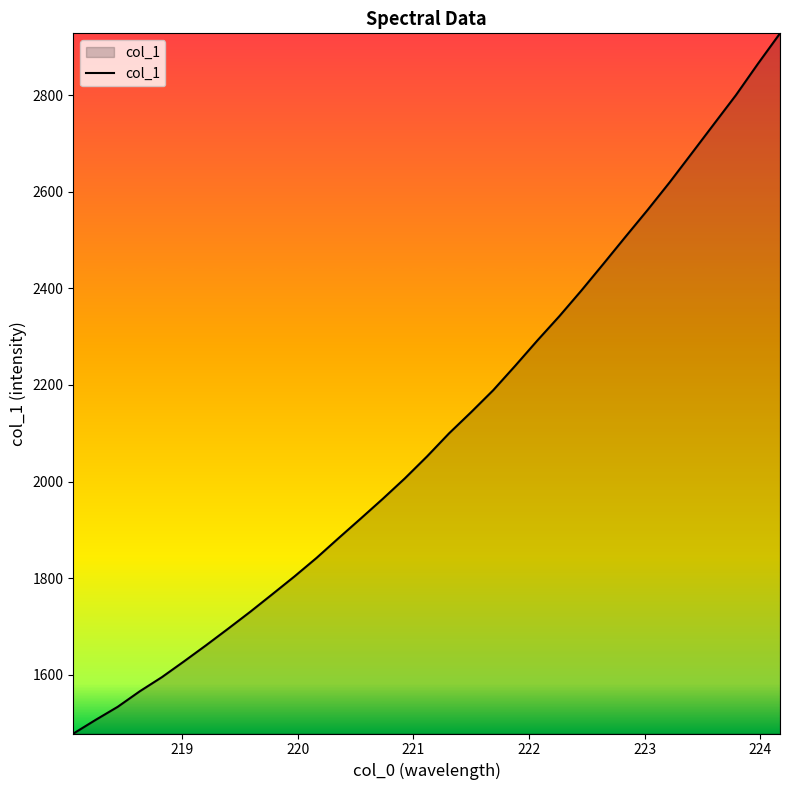

What is the sum of all values?

69492.3